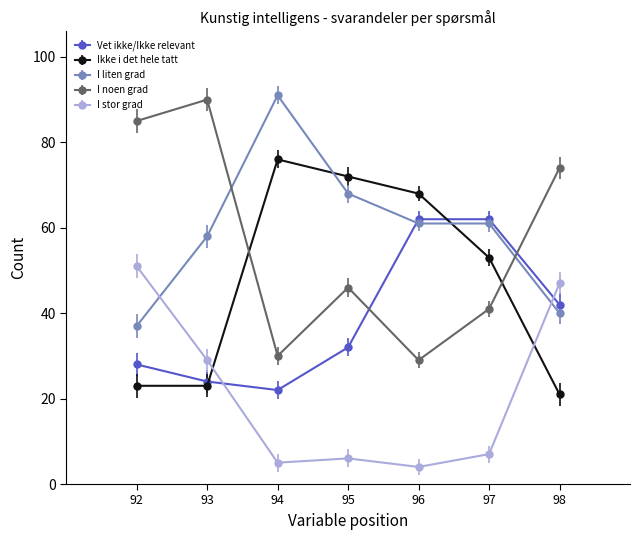

What is the approximate value of Ikke i det hele tatt at 97?

53